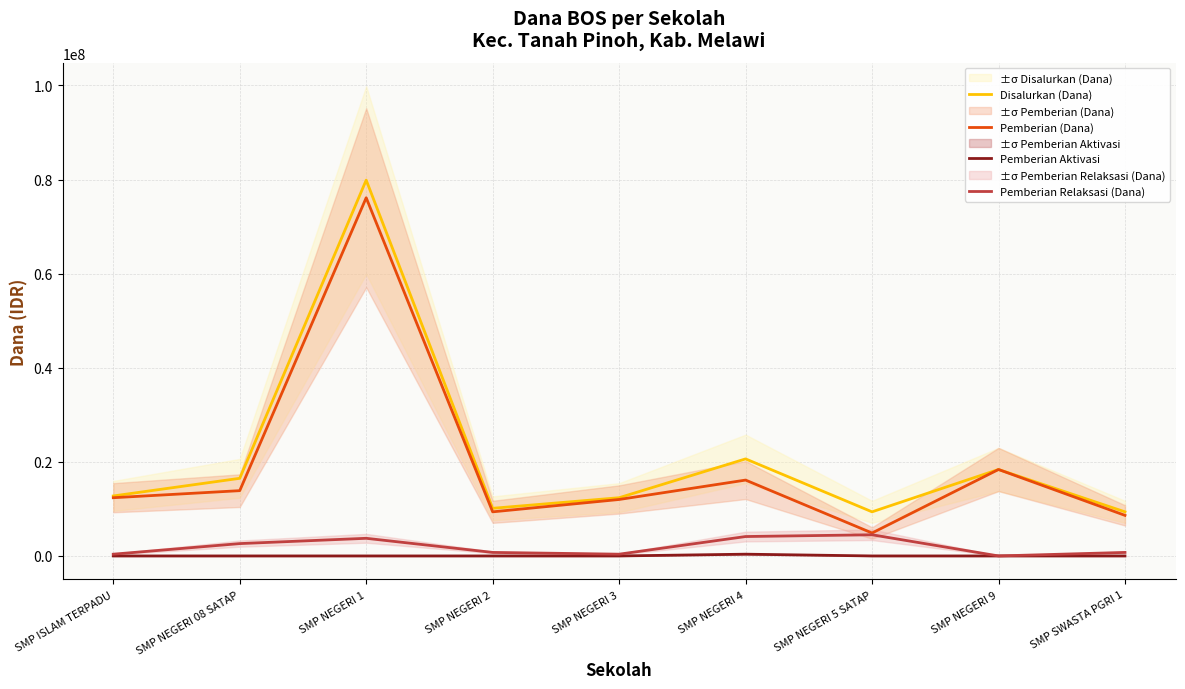

Which label corresponds to the smallest value in the chart?

SMP ISLAM TERPADU